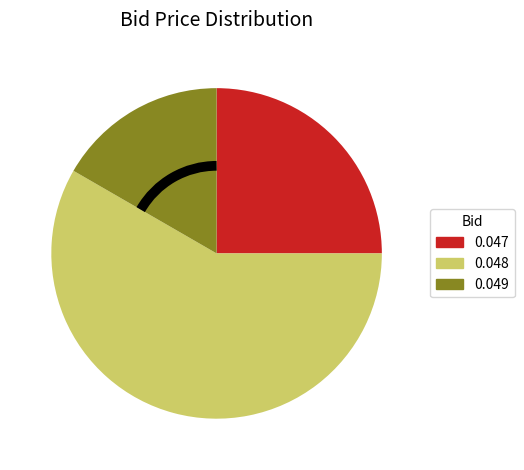

How many slices are in this pie chart?

3